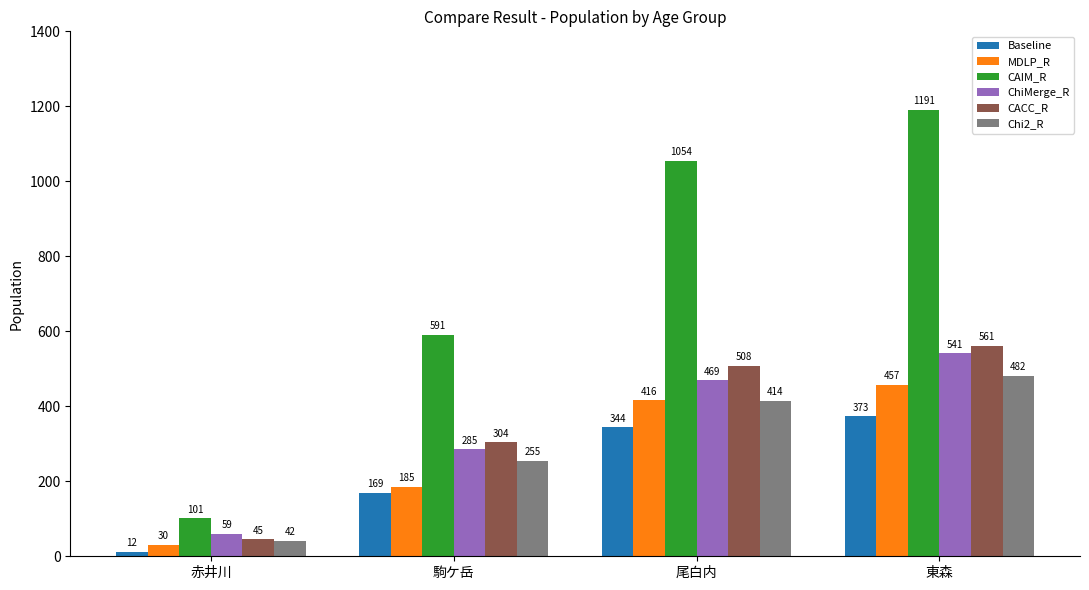

The value of Baseline at 駒ケ岳 is 249. True or false?

False